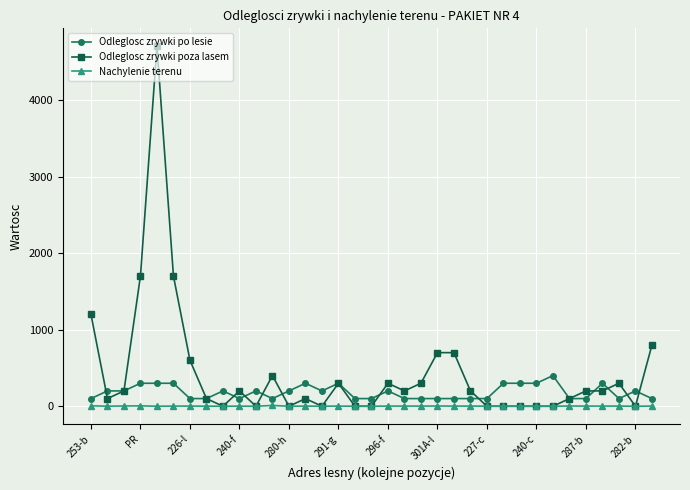

Which series has the largest range (max minus min)?

Odleglosc zrywki poza lasem